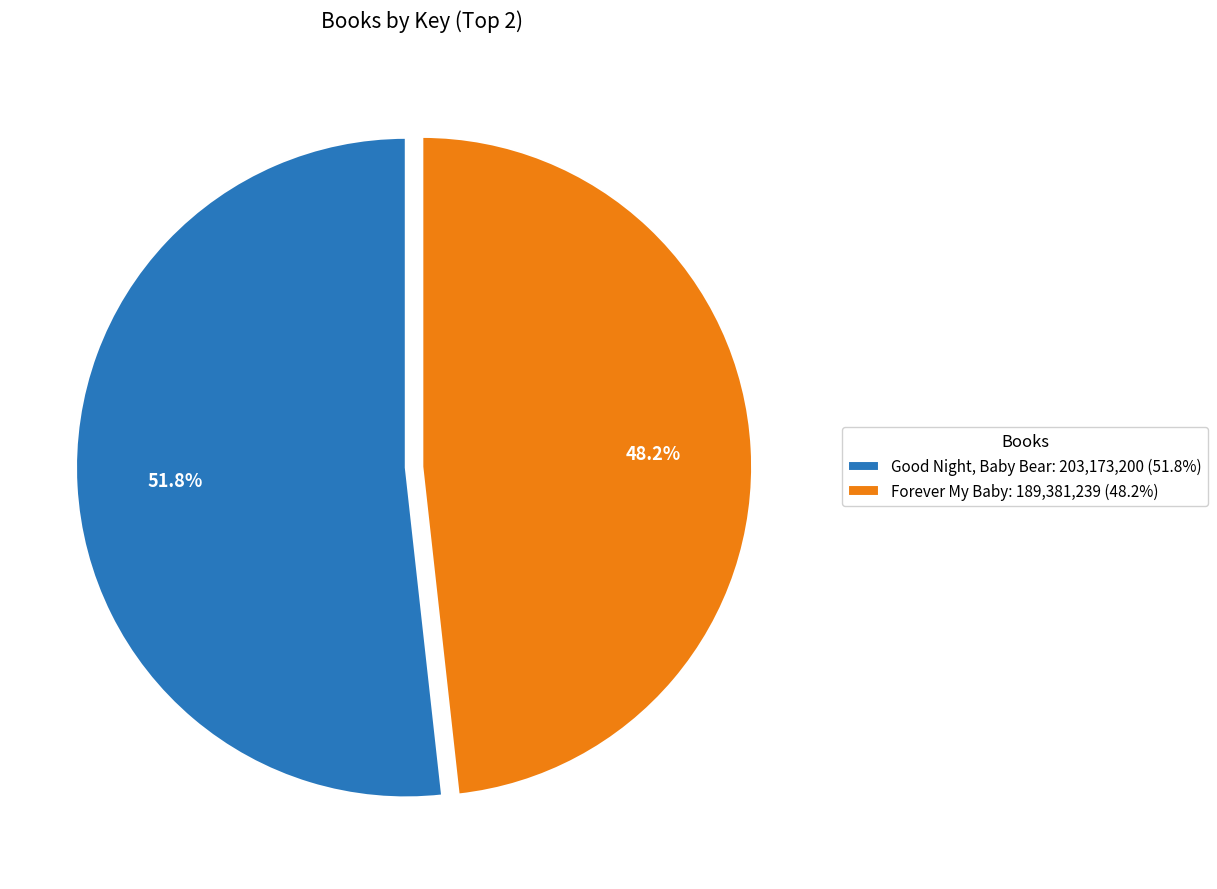

Does Good Night, Baby Bear represent more than half of the total?

Yes